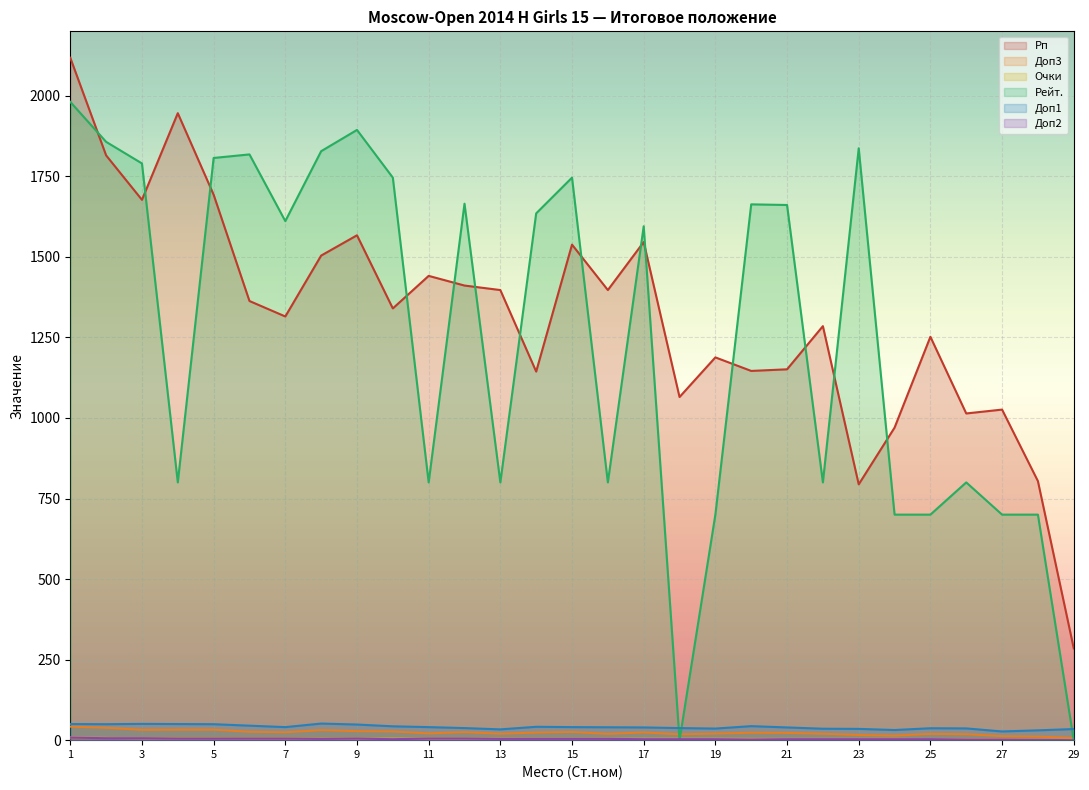

True or false: Доп2 and Рп cross at least once.

False